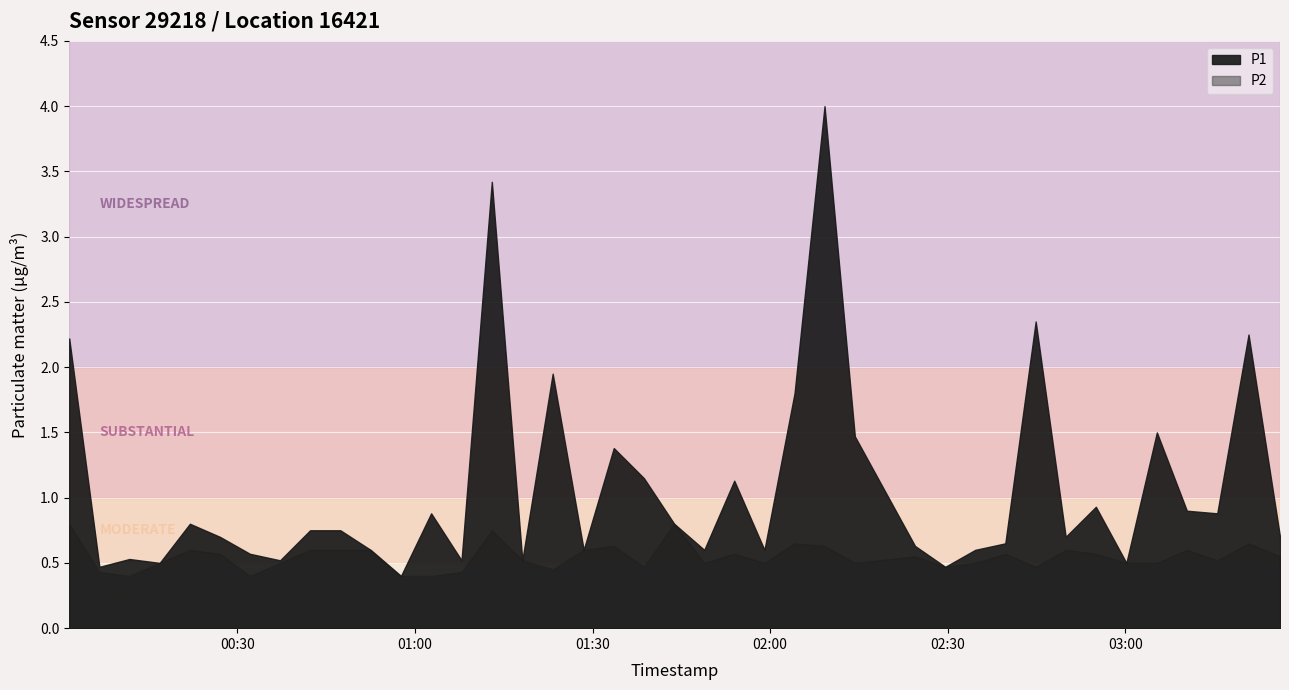

In P2, how many points are lower than both neighbors (excluding endpoints)?

10